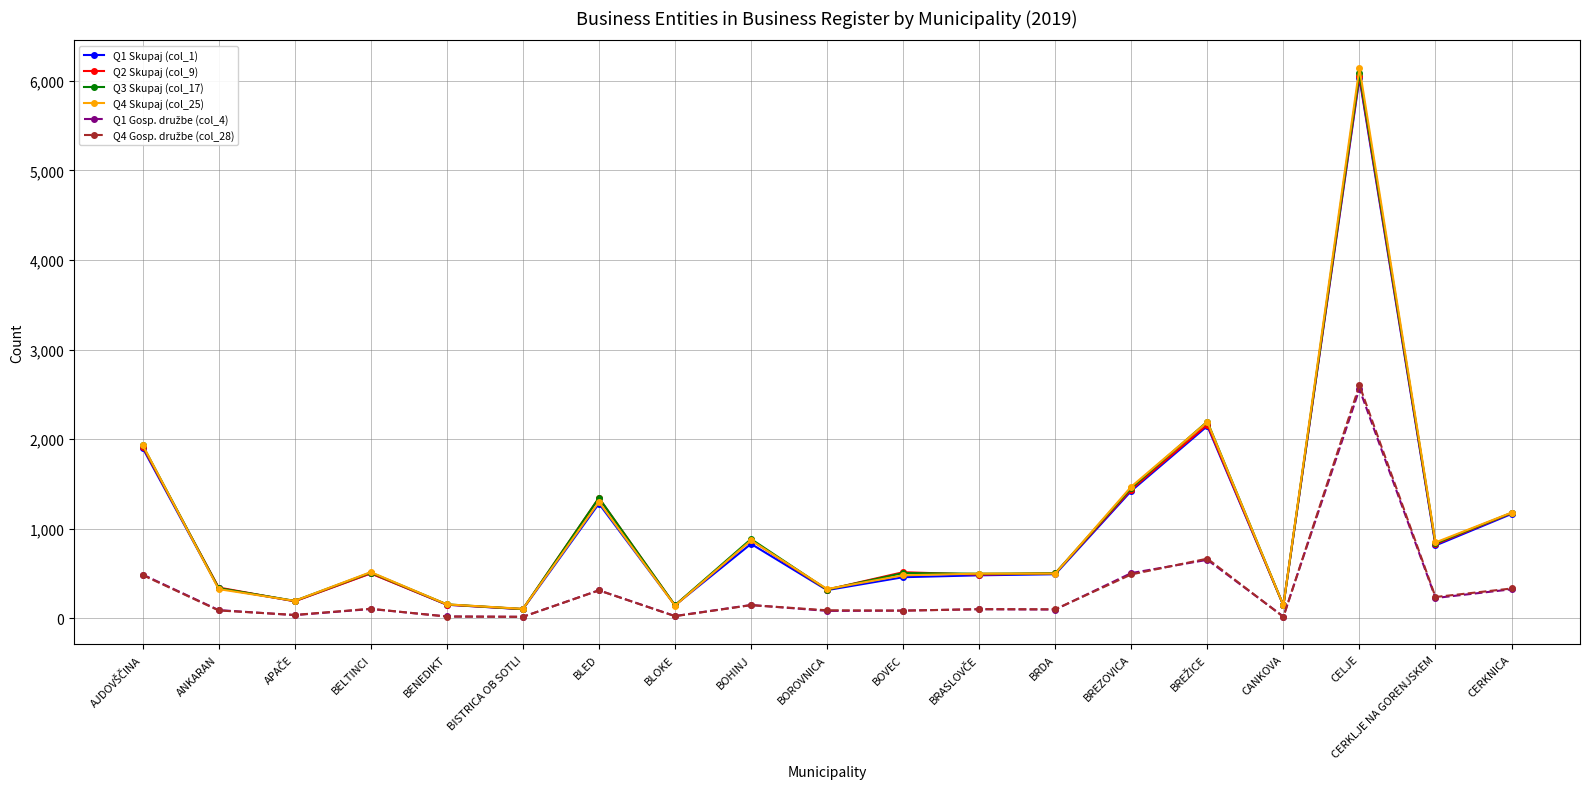

Which category has the highest value in the Q1 Skupaj (col_1) series?

CELJE